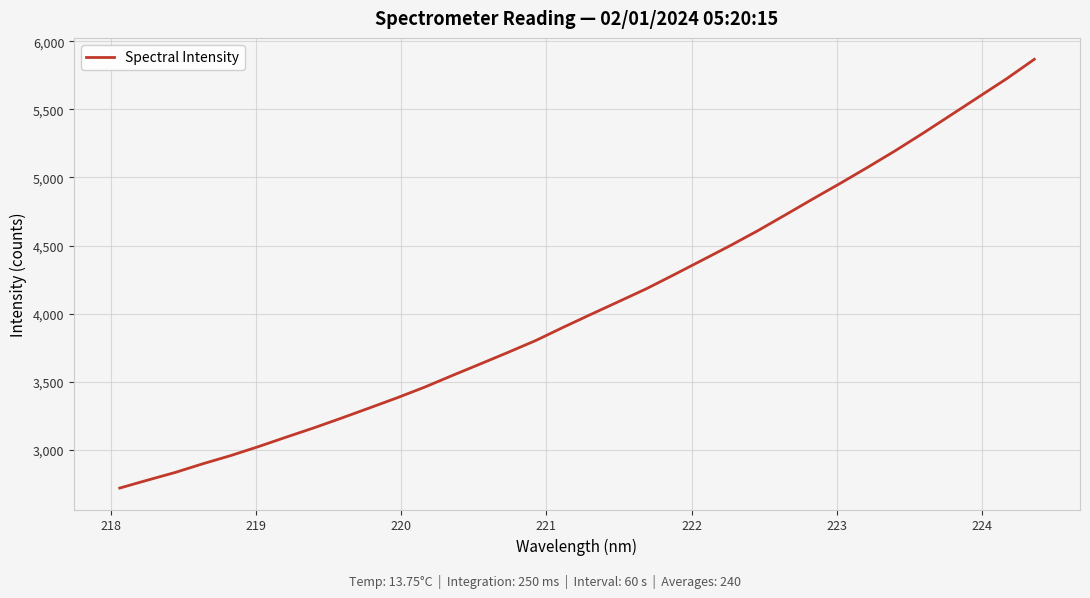

What is the greatest value displayed?

5867.0